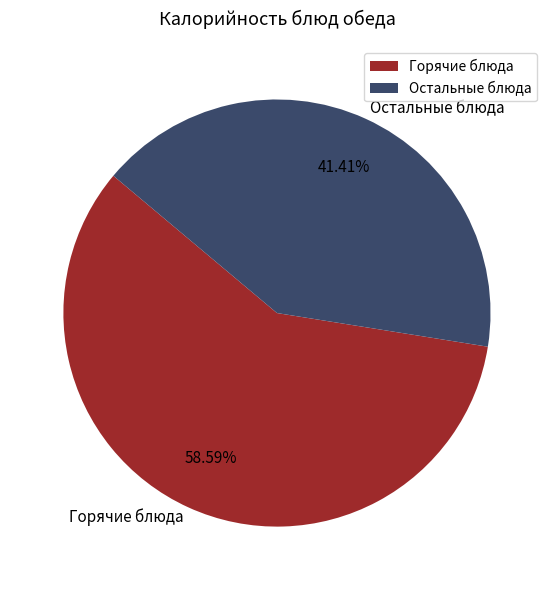

Is there a majority slice in this chart?

Yes